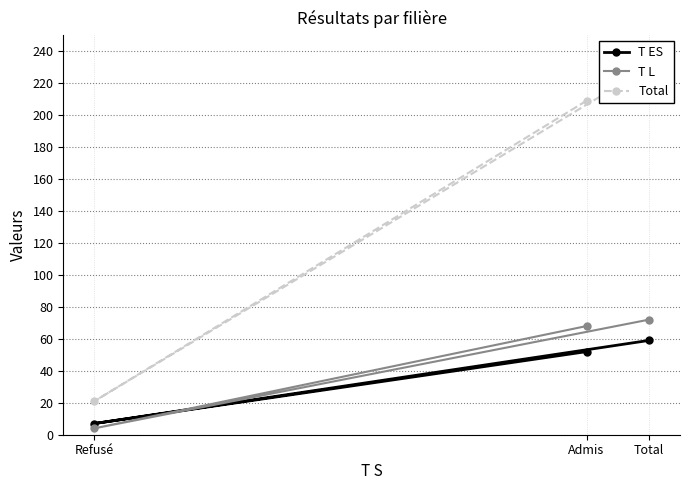

What is the difference between the maximum and minimum values in the Total series?

209